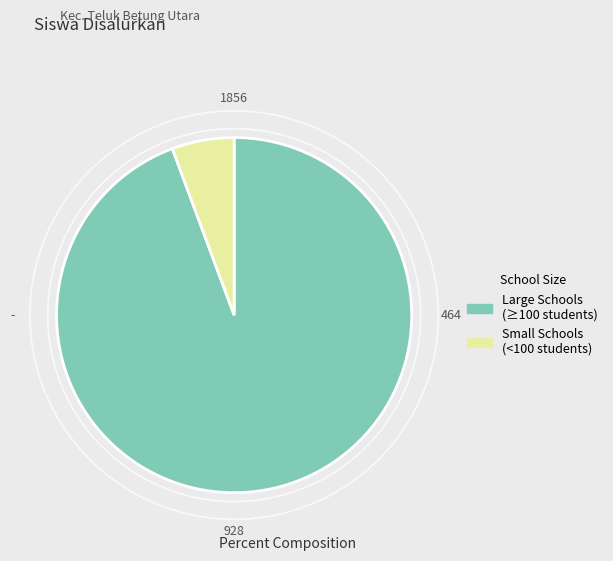

Is there any slice that represents more than half of the pie?

Yes